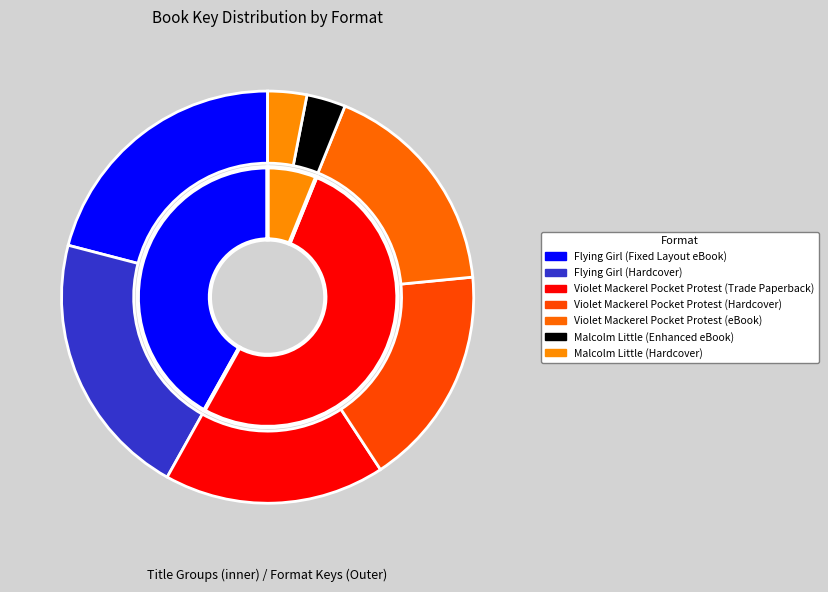

True or false: Flying Girl (Hardcover) accounts for 21% of the total.

True